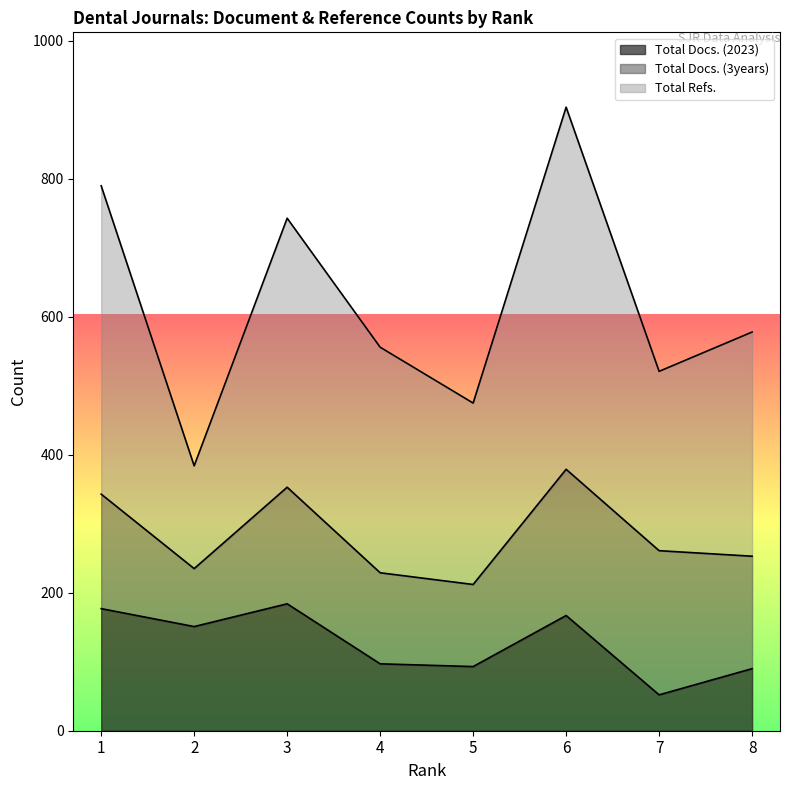

At how many categories does at least one series exceed 309?

8